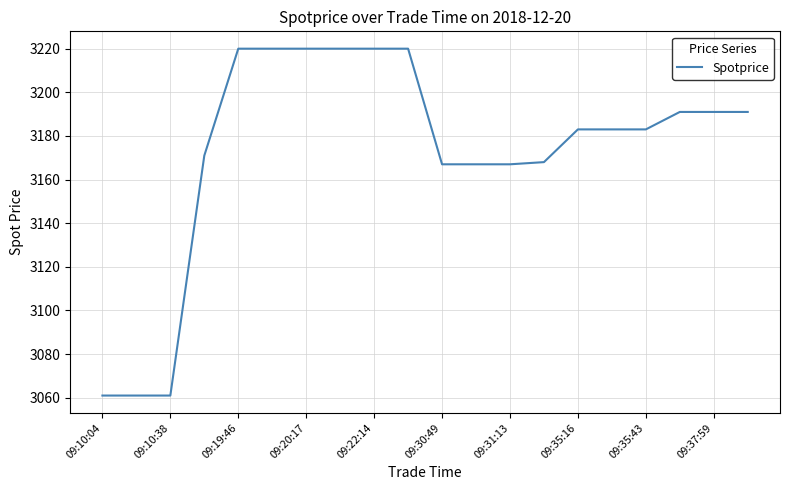

What is the difference between the maximum and minimum values?

159